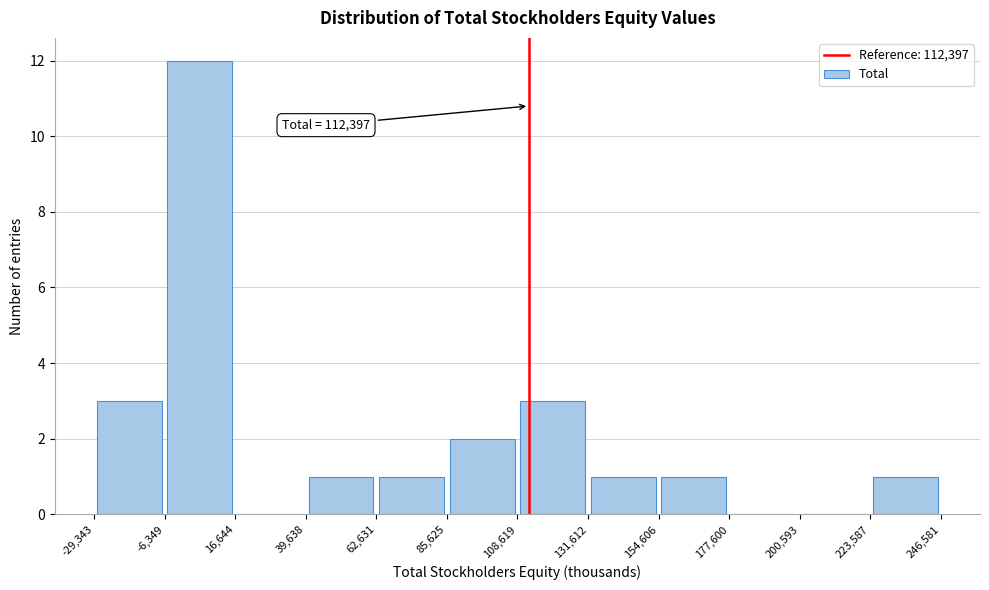

Over which range of the x-axis is the bar tallest?

-6,349 to 16,644